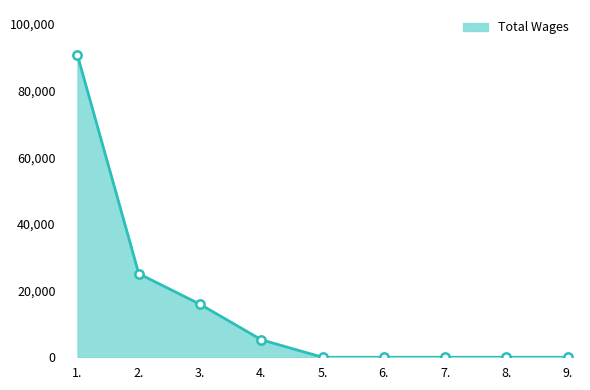

Count the number of data series in this chart.

1